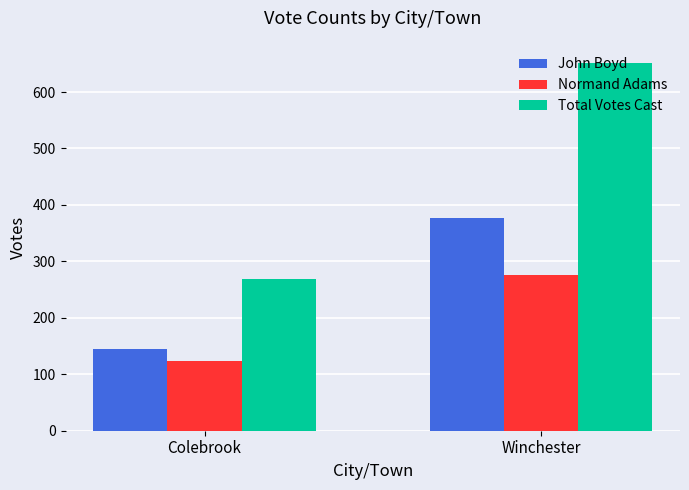

Rank the series at Winchester from lowest to highest value.

Normand Adams, John Boyd, Total Votes Cast